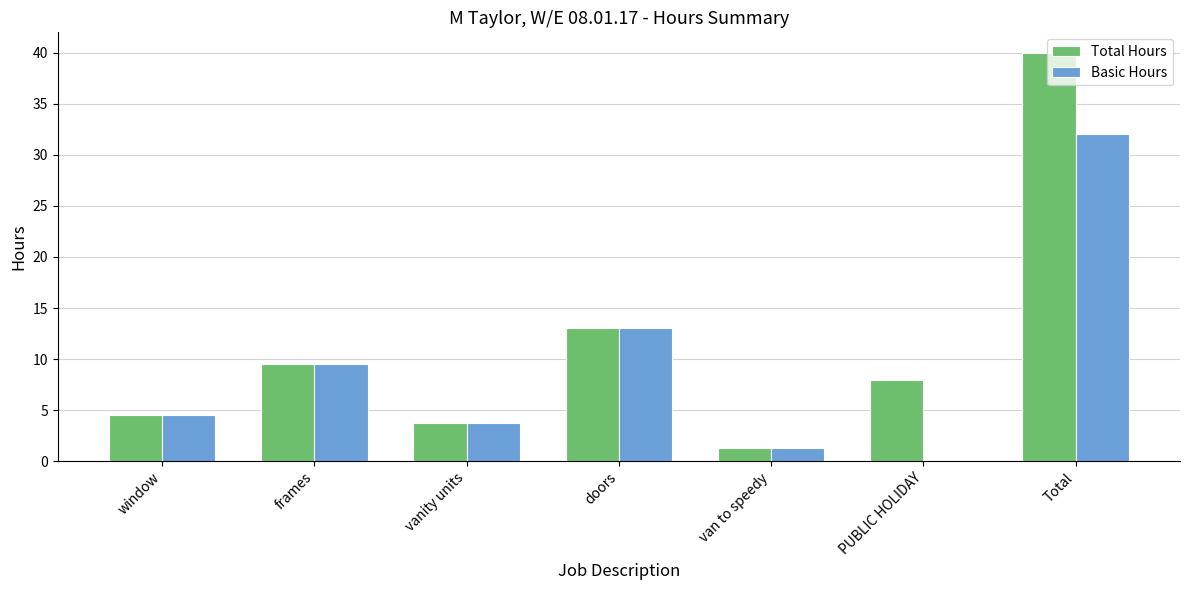

Does the chart contain stacked bars?

No